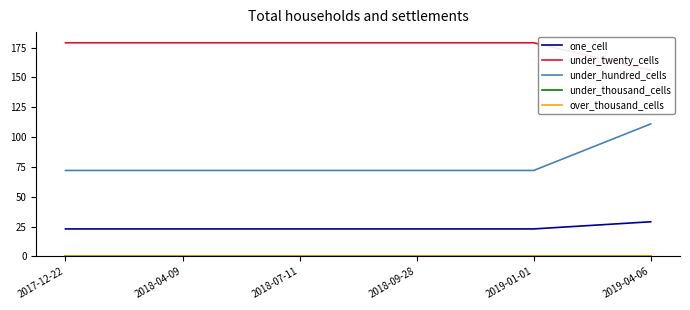

True or false: under_twenty_cells and over_thousand_cells cross at least once.

False